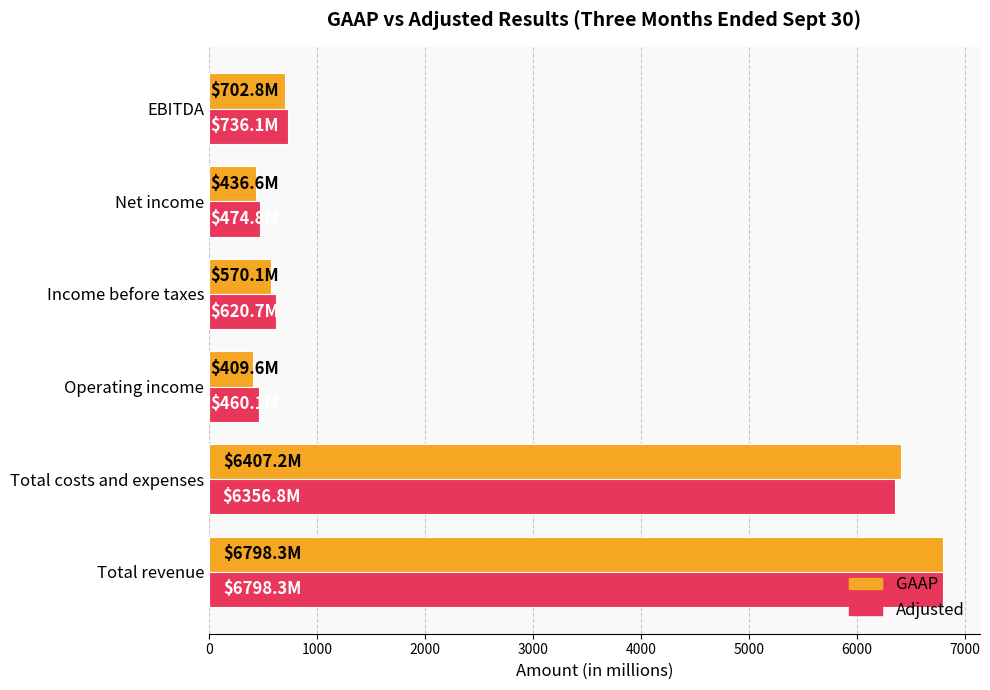

Where is GAAP nearest to the value 3603?

Total costs and expenses